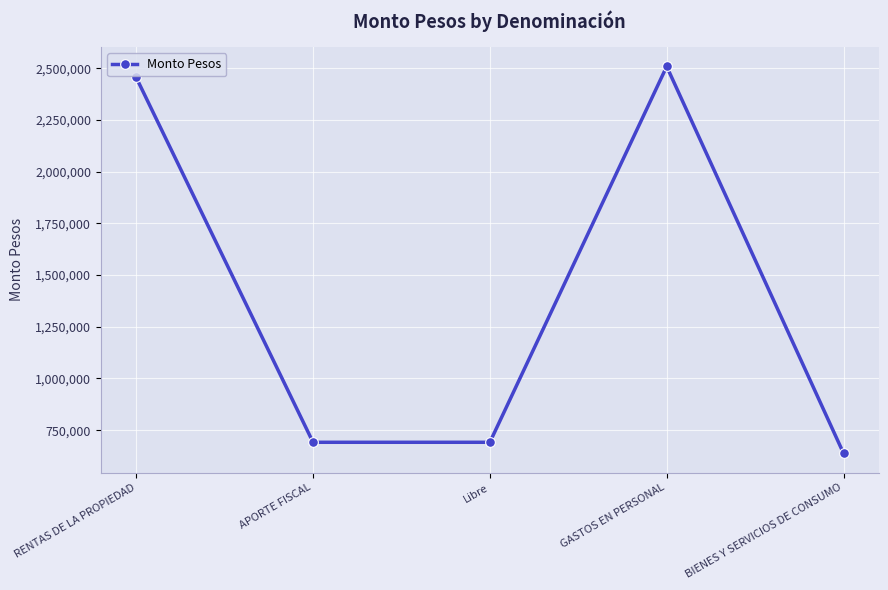

What is the ratio of the value at RENTAS DE LA PROPIEDAD to the value at APORTE FISCAL?

3.6